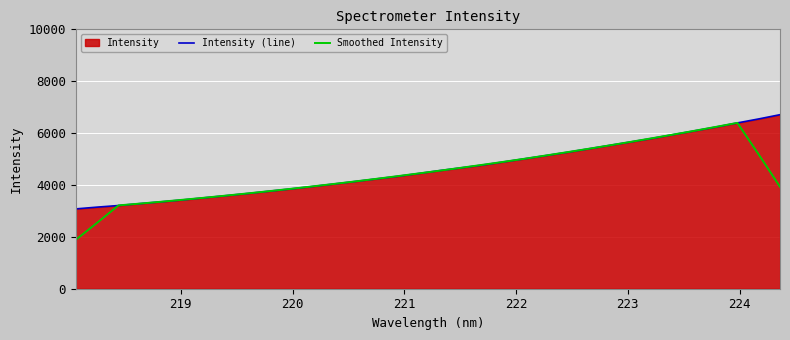

Which series has the largest range (max minus min)?

Smoothed Intensity